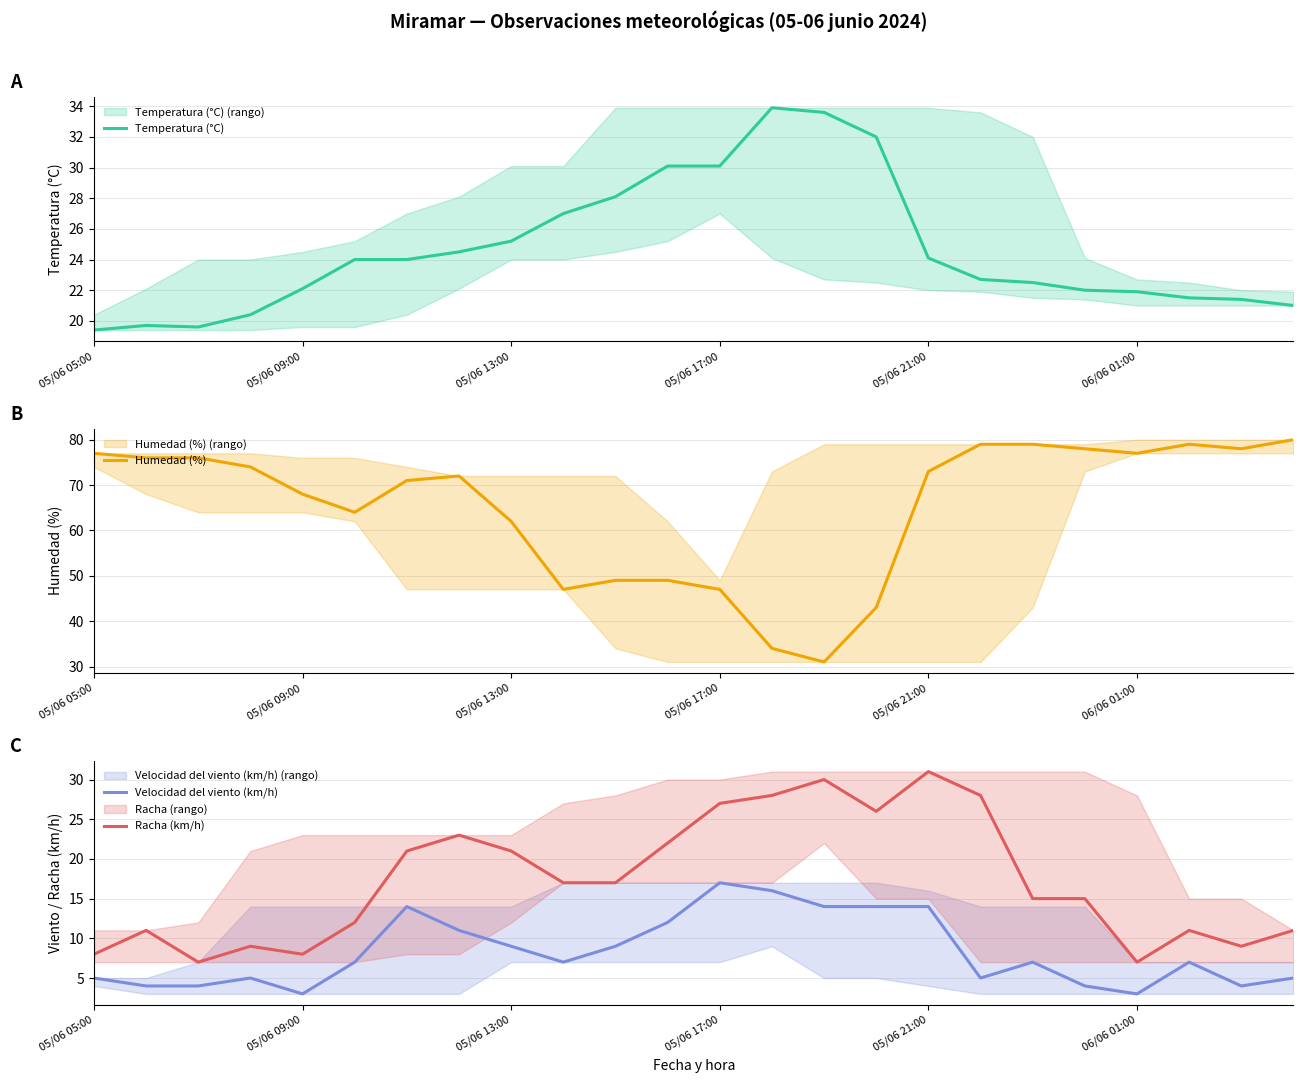

What is the value of the Humedad (%) point at the 19th from the left?

79.0